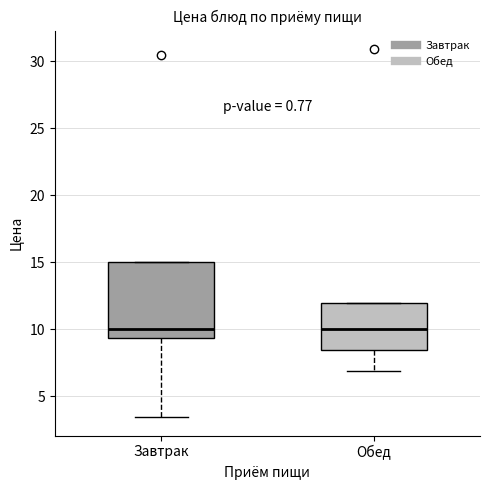

Where is the lower edge of the box for Завтрак on the y-axis? The values are not printed on the chart, so give them approximately, as read against the axis.

9.5